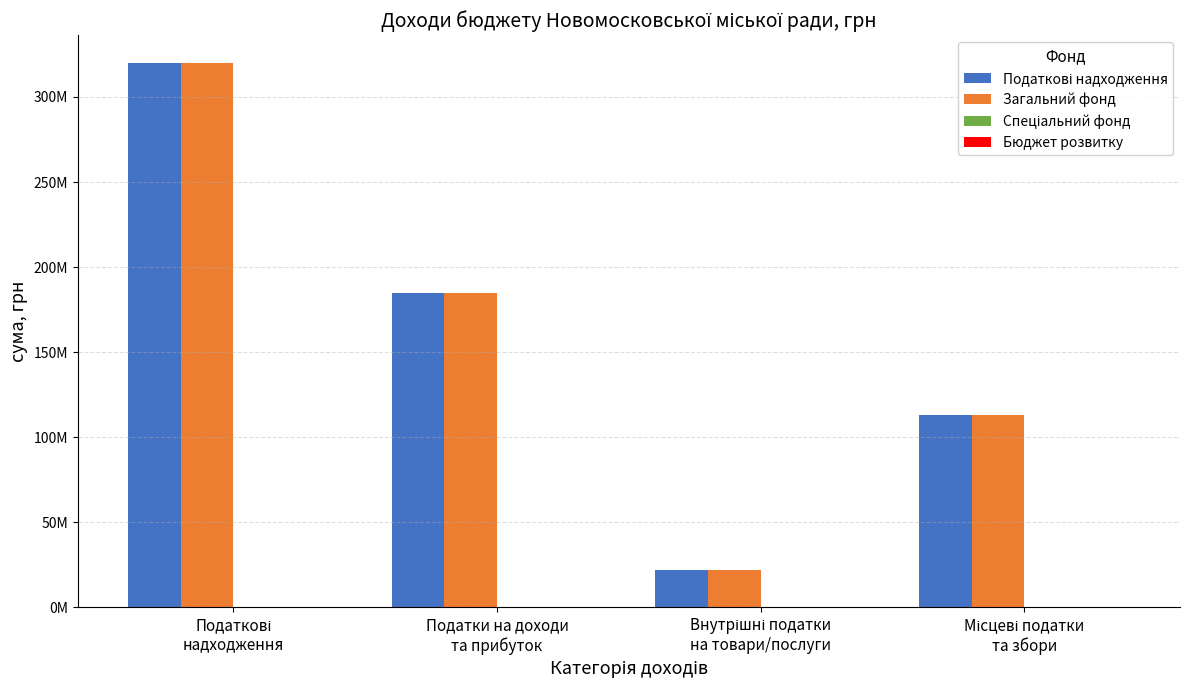

Are the bars horizontal?

No